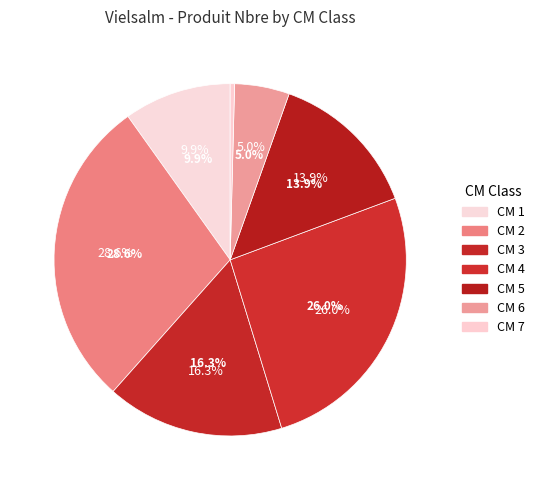

To the nearest percent, what percentage of the pie is 2?

29%